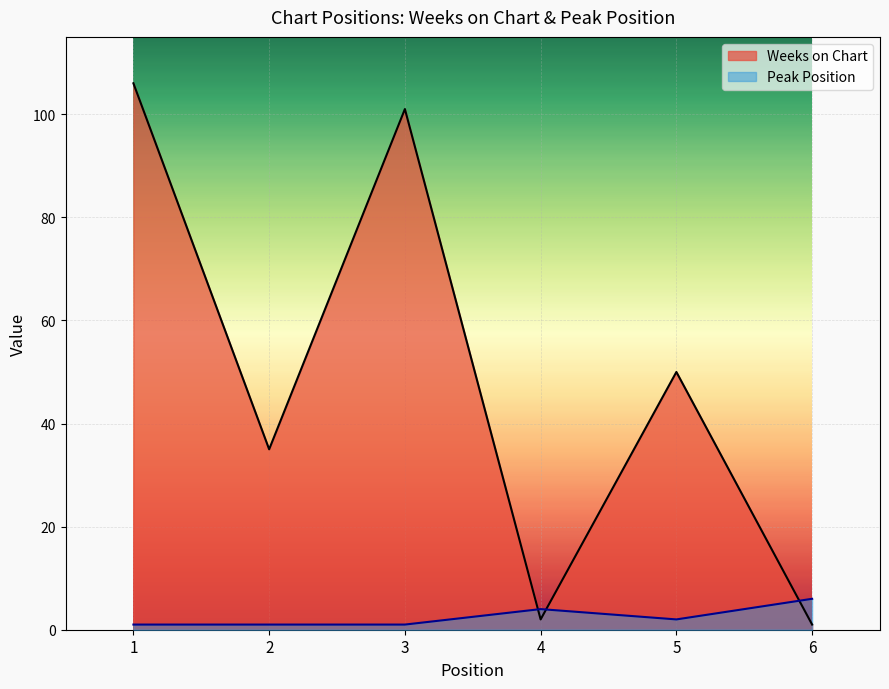

At 2, list the series in order from largest to smallest.

Weeks on Chart, Peak Position